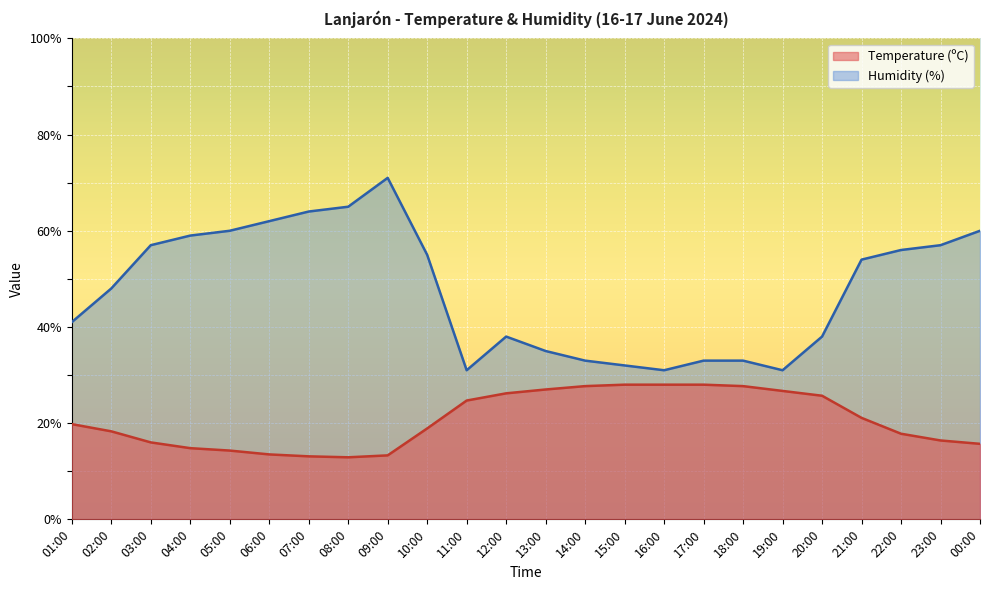

Between 14:00 and 22:00, which series saw the biggest shift?

Humidity (%)